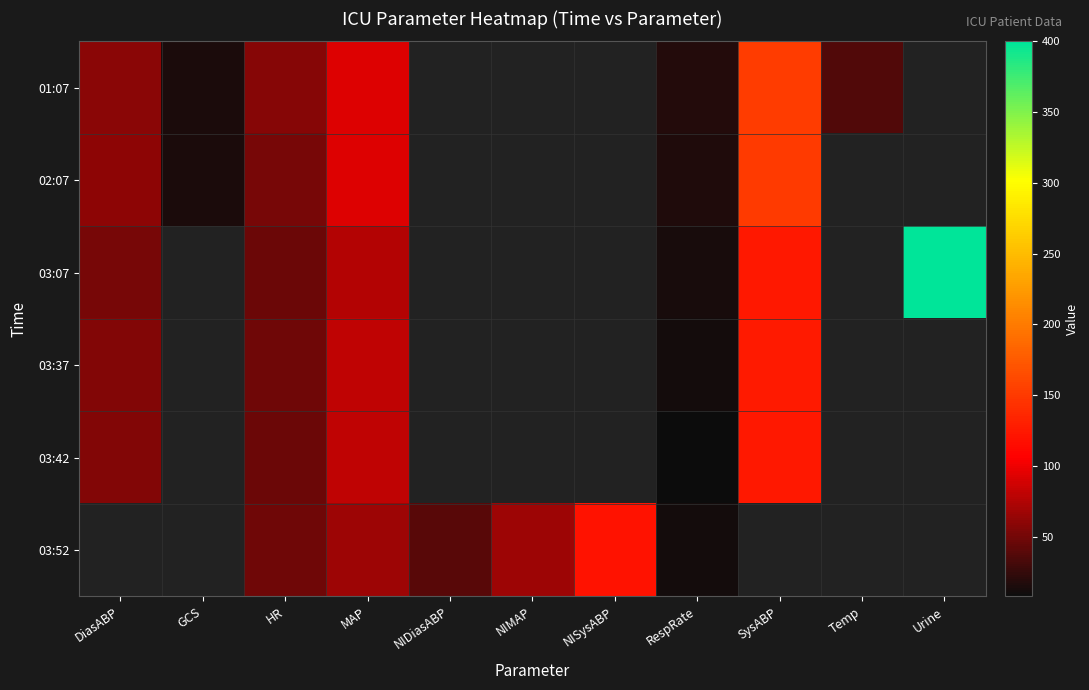

Which category has the highest value in the 03:42 series?

SysABP